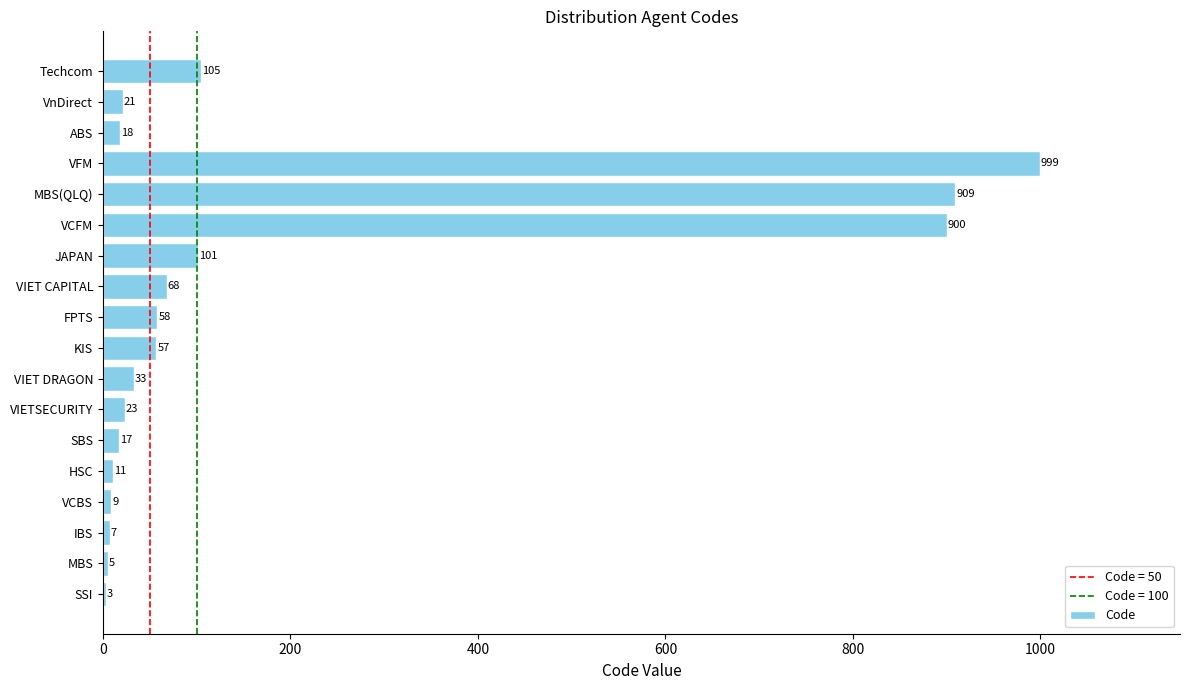

Which label corresponds to the largest value in the chart?

VFM